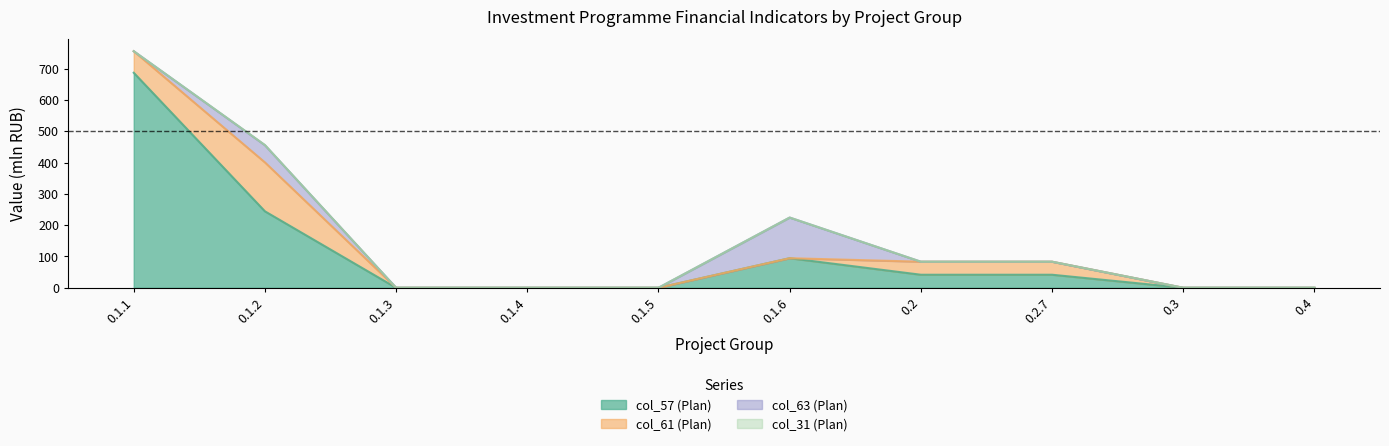

At which category is the sum across all series the highest?

0.1.1